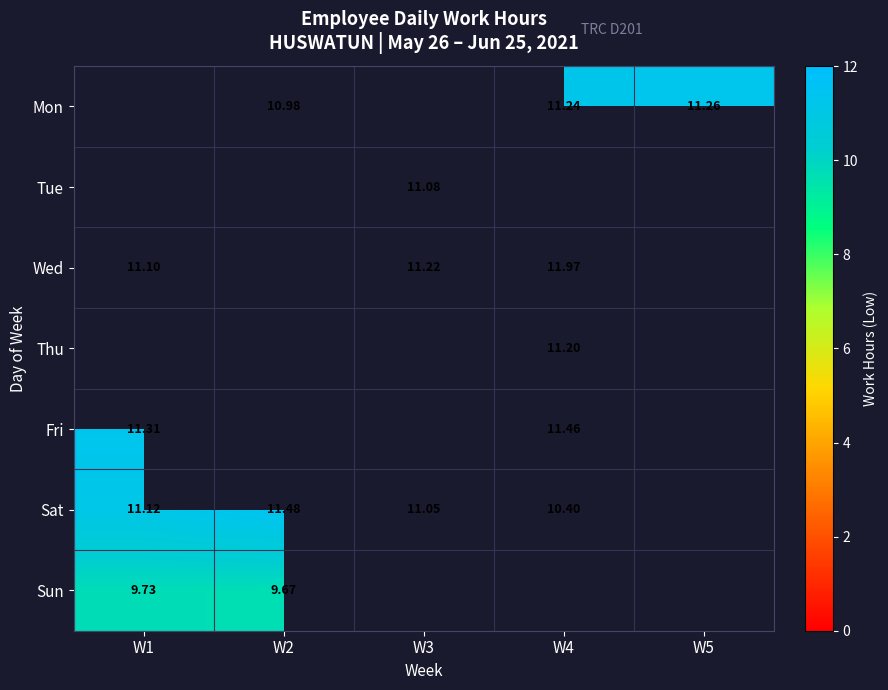

What is the greatest value displayed?

12.0